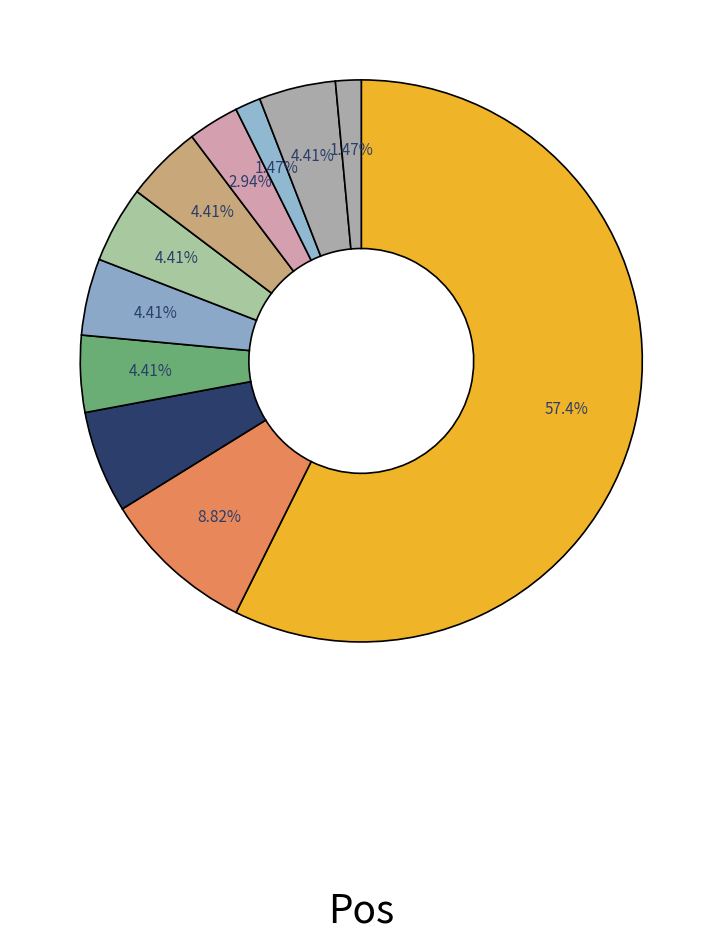

How many slices are in this pie chart?

11